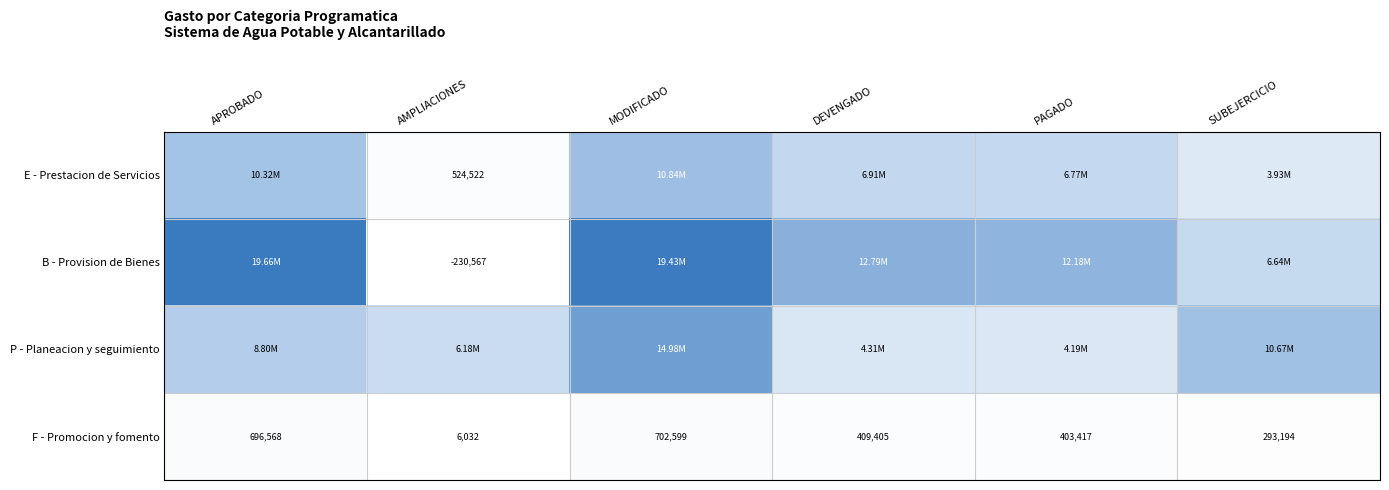

The F - Promocion y fomento series shows 97820.9 at DEVENGADO. True or false?

False